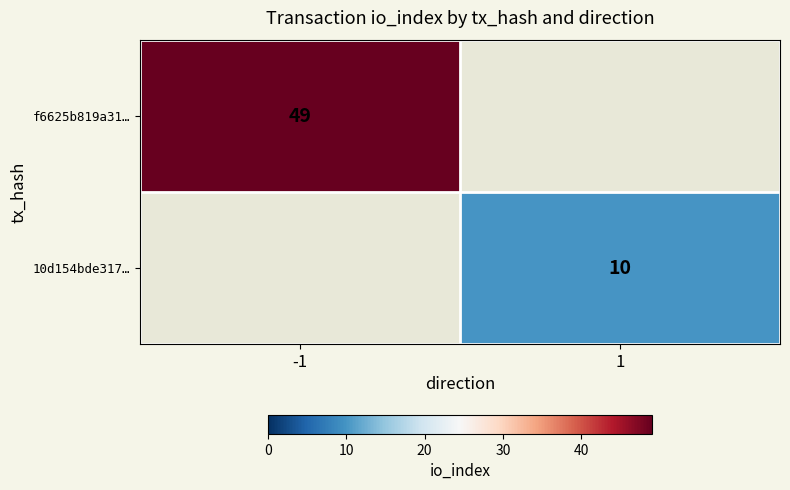

Is the value of 10d154bde317… at 1 greater than the value of f6625b819a31… at -1?

No